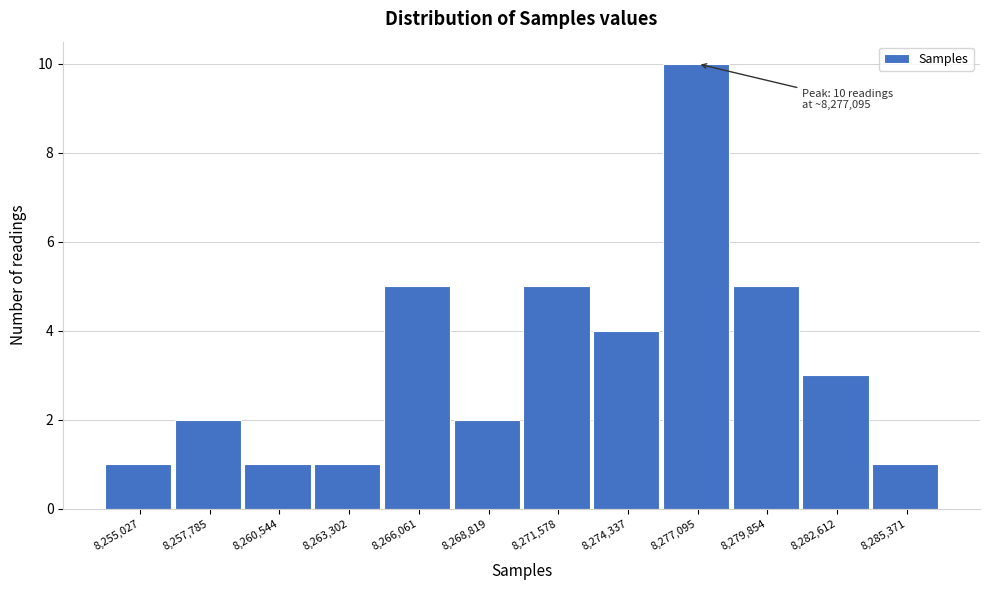

Reading left to right, what are all the values shown in this chart?

1	2	1	1	5	2	5	4	10	5	3	1